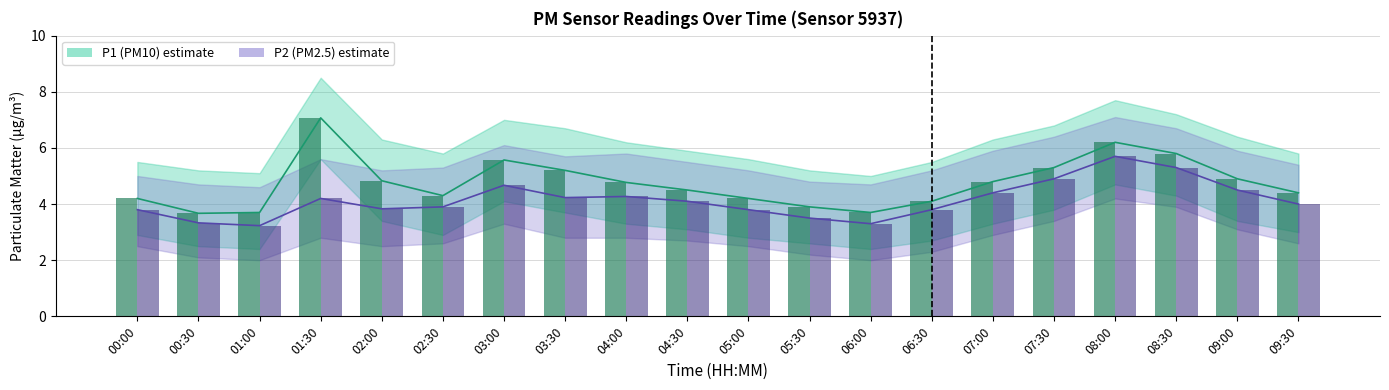

What is the minimum value shown in the chart?

3.2